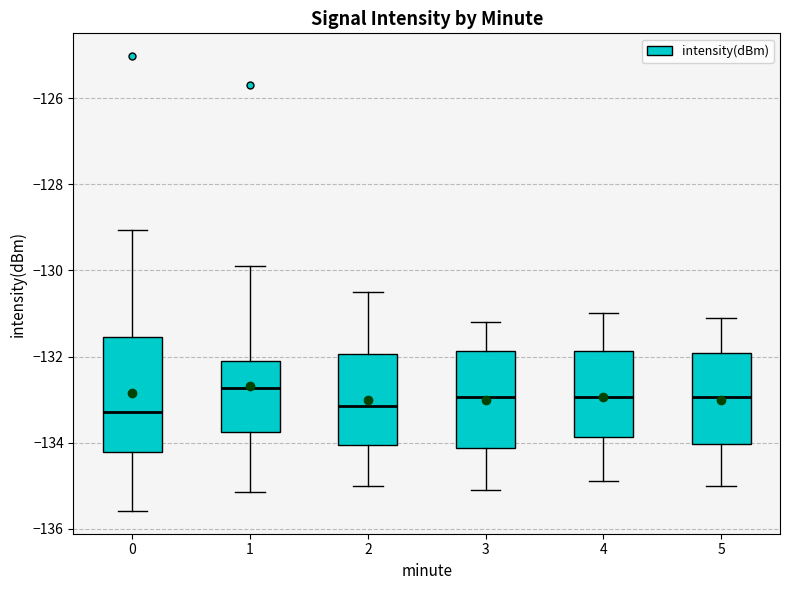

Where does the median line of the box at x = 4 sit on the y-axis? The values are not printed on the chart, so give them approximately, as read against the axis.

-133.0